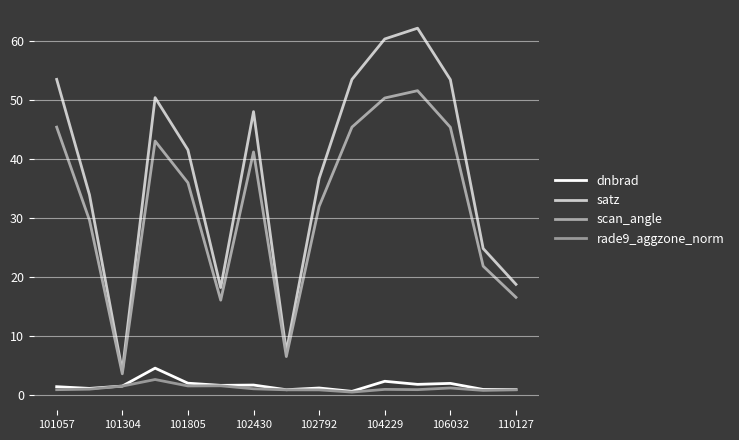

How many lines are shown in the chart?

4